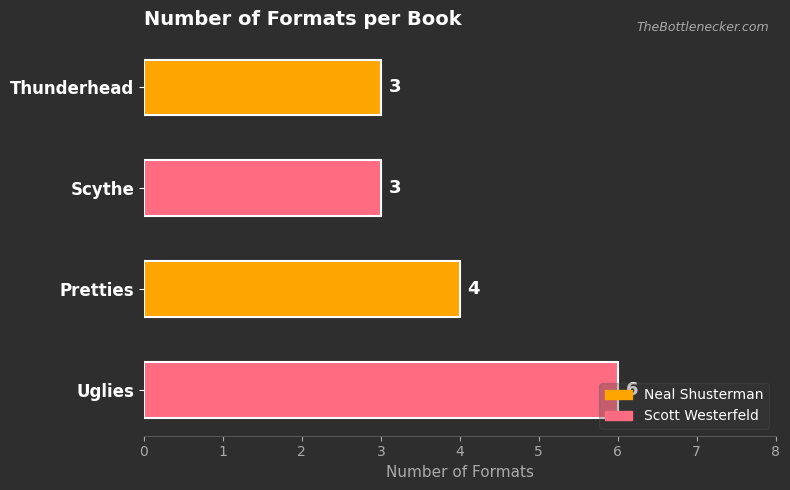

Count the values in the range 3 to 6.

4